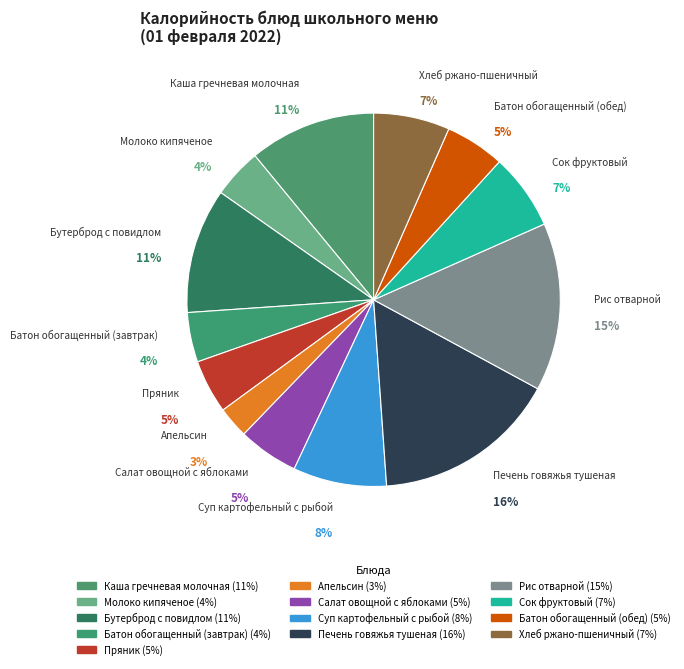

What percentage is the Батон обогащенный (обед) slice, to the nearest percent?

5%